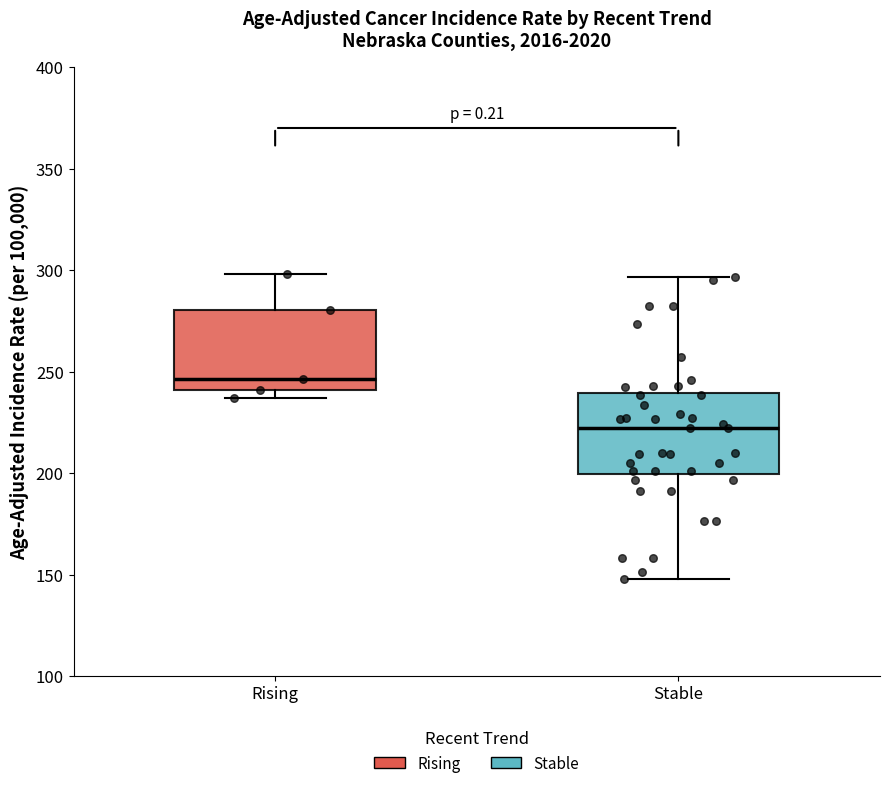

Reading left to right, transcribe this box plot: for each box, give where its median line is, the range the box spans, and where its two whiskers end, as read against the y-axis. The values are not printed on the chart, so give them approximately, as read against the axis.

Rising: median 245, box 240 to 280, whiskers 235 to 300
Stable: median 220, box 200 to 240, whiskers 150 to 295